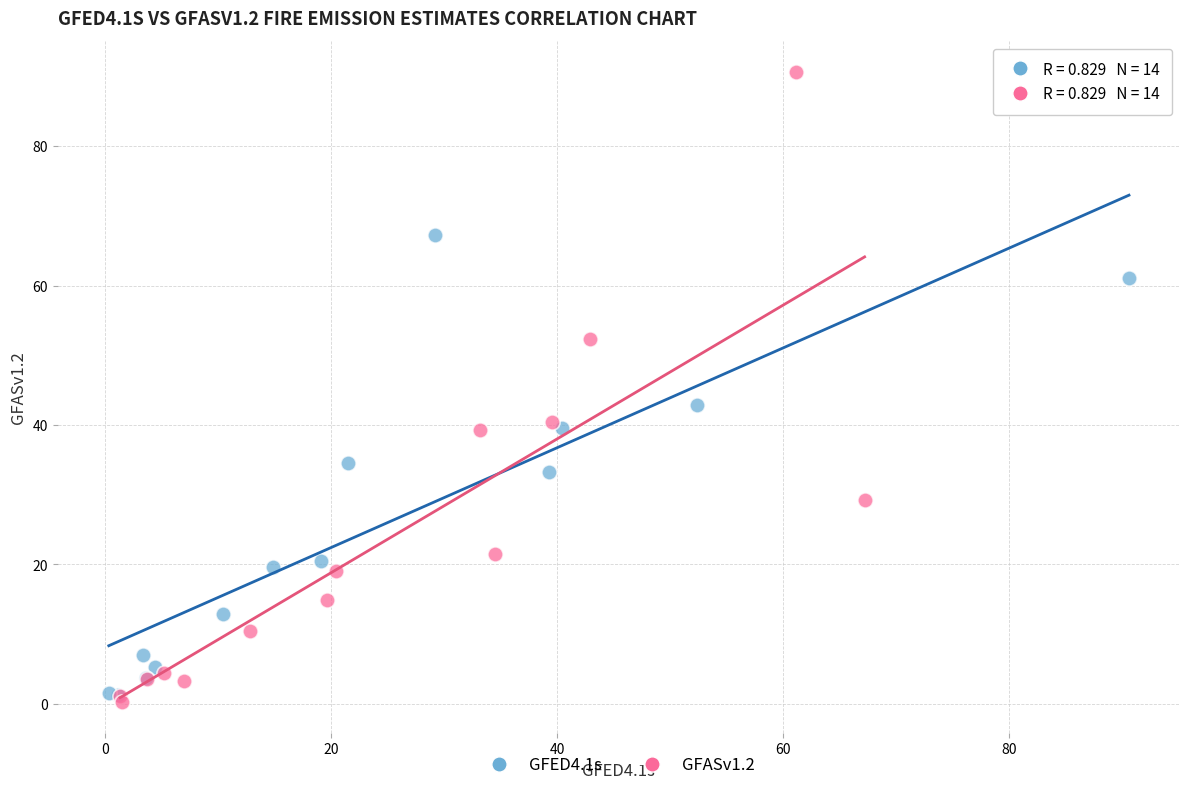

Which series contains the highest Y value?

GFASv1.2